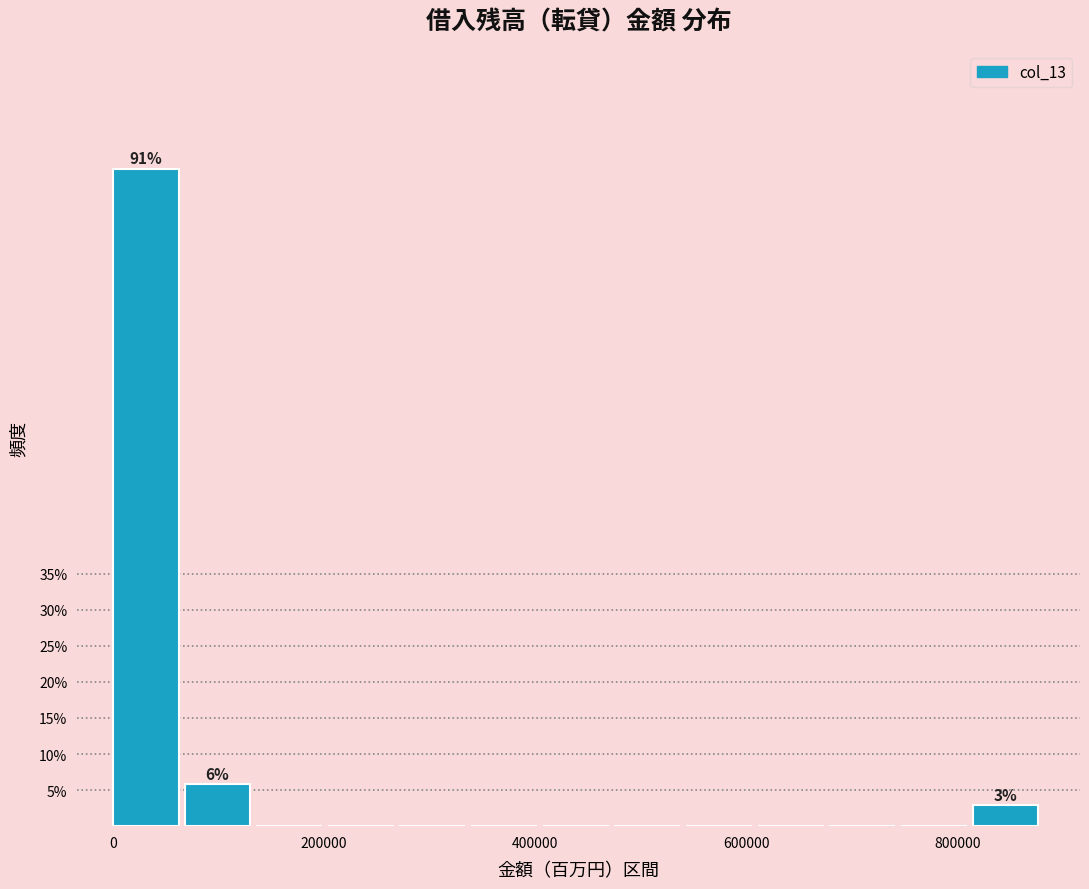

Read against the x-axis, roughly where is the centre of the tallest bar?

40000